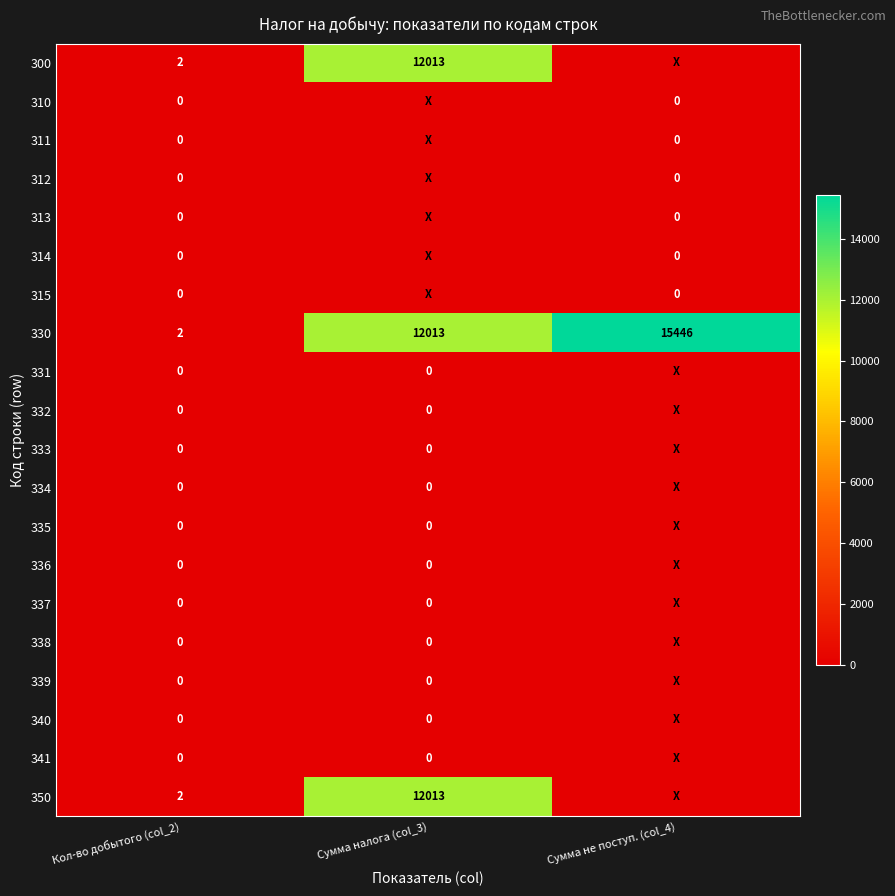

Is it true that 350 equals 3 at Кол-во добытого (col_2)?

False